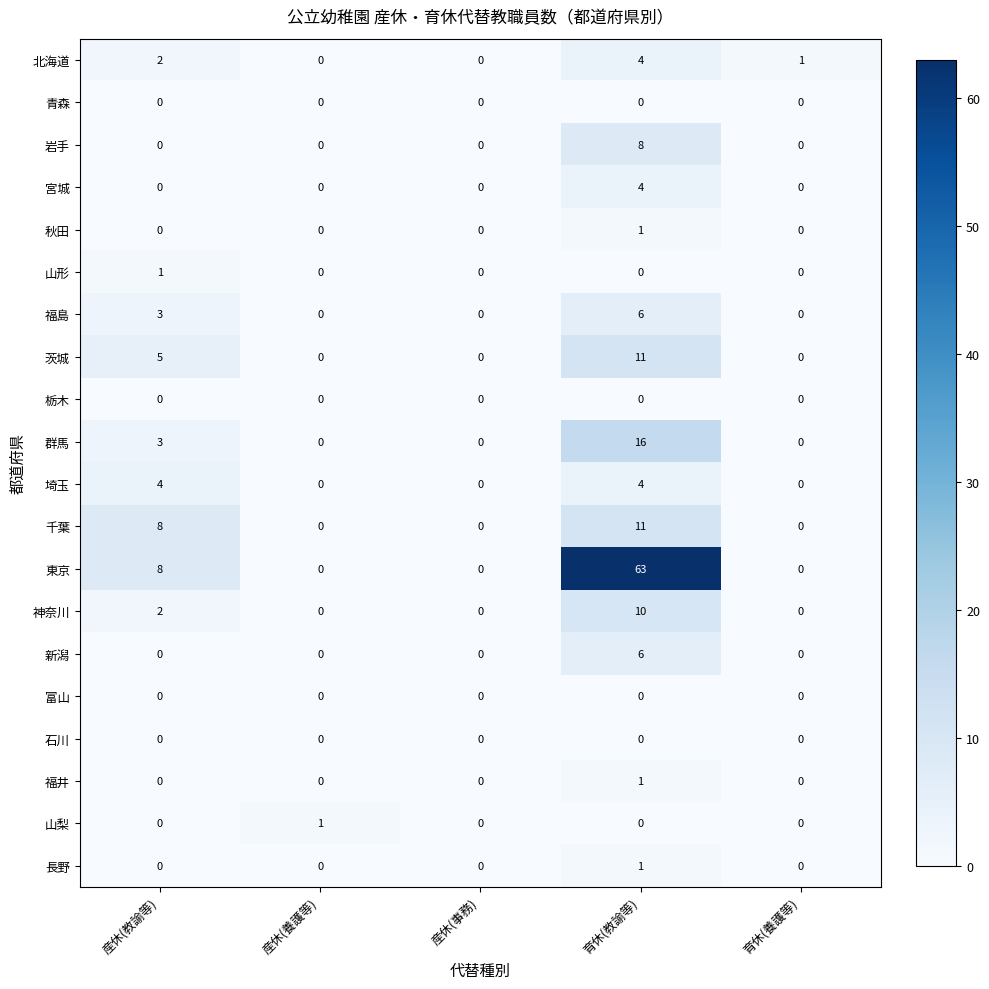

True or false: 新潟 has a value of 2 at 産休(教諭等).

False